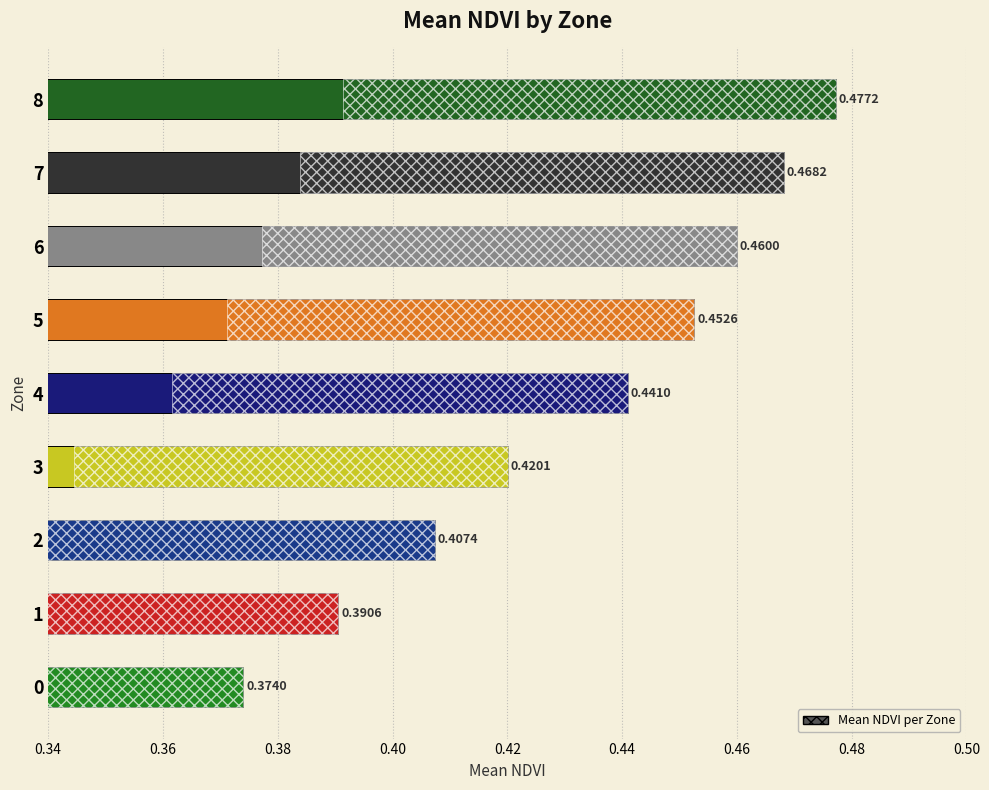

What is the difference between the maximum and second lowest values?

0.1